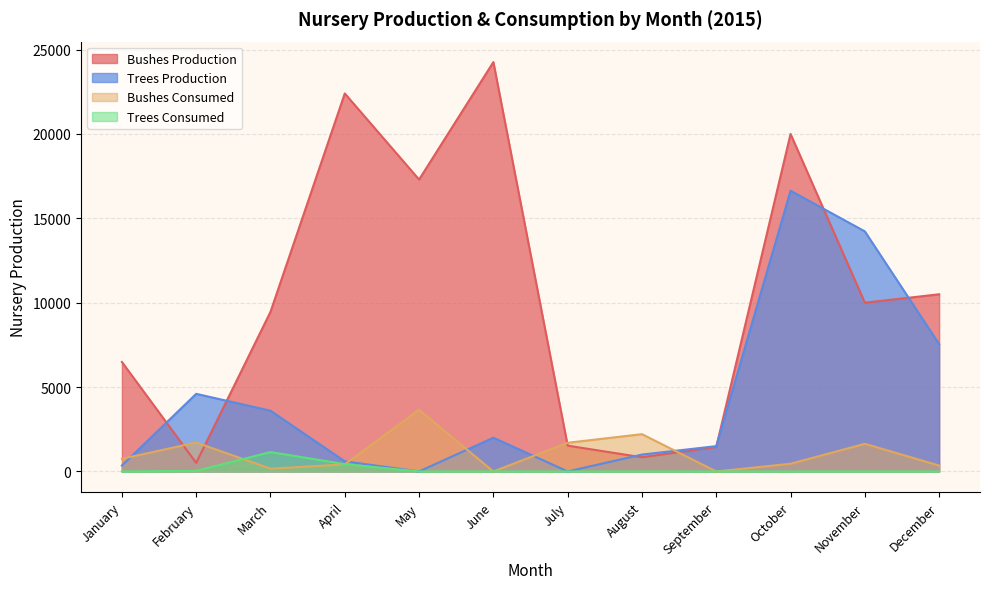

Reading right to left, what are all the values shown in this chart?

Bushes Production: December=10500	November=10000	October=20000	September=1450	August=840	July=1530	June=24260	May=17300	April=22400	March=9460	February=508	January=6488
Trees Production: December=7547	November=14227	October=16638	September=1500	August=1000	July=0	June=2000	May=0	April=600	March=3600	February=4600	January=350
Bushes Consumed: December=350	November=1640	October=458	September=0	August=2210	July=1700	June=0	May=3654	April=419	March=166	February=1715	January=750
Trees Consumed: December=0	November=0	October=0	September=0	August=0	July=0	June=0	May=0	April=434	March=1149	February=35	January=0